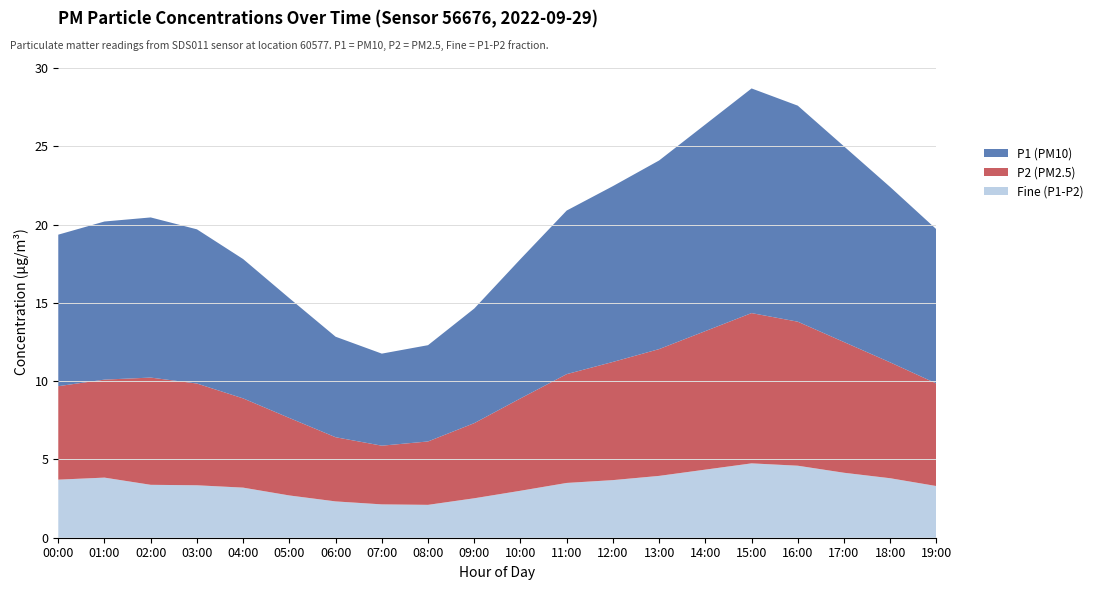

The value of Fine (P1-P2) at 03:00 is 3.4. True or false?

True